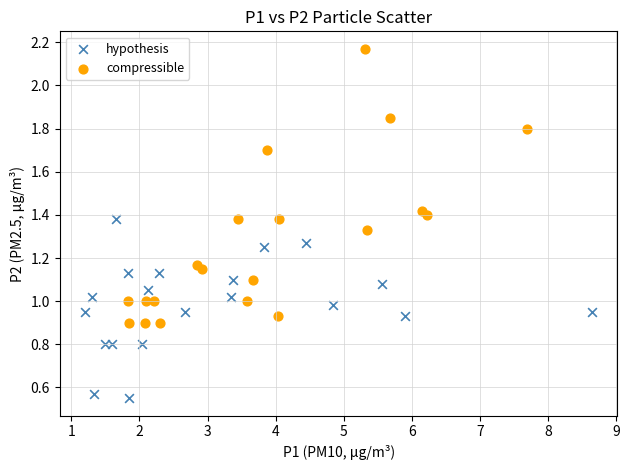

Which series has the largest Y range (max minus min)?

compressible